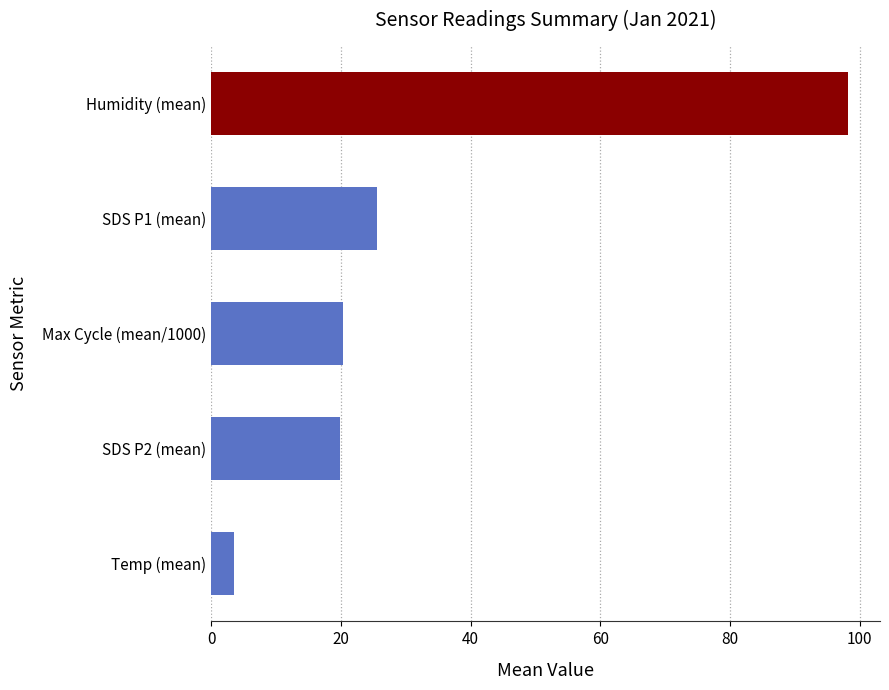

What is the change in value from Max Cycle (mean/1000) to Humidity (mean)?

+77.9